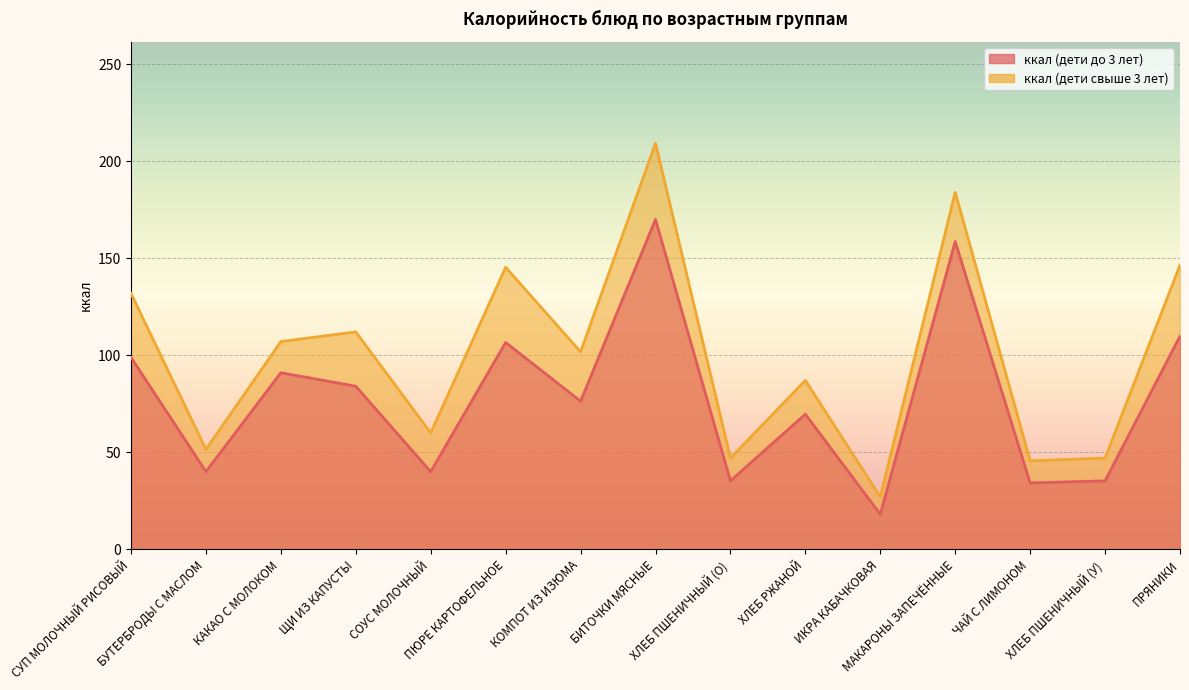

What is the label of the 3rd point from the right?

ЧАЙ С ЛИМОНОМ